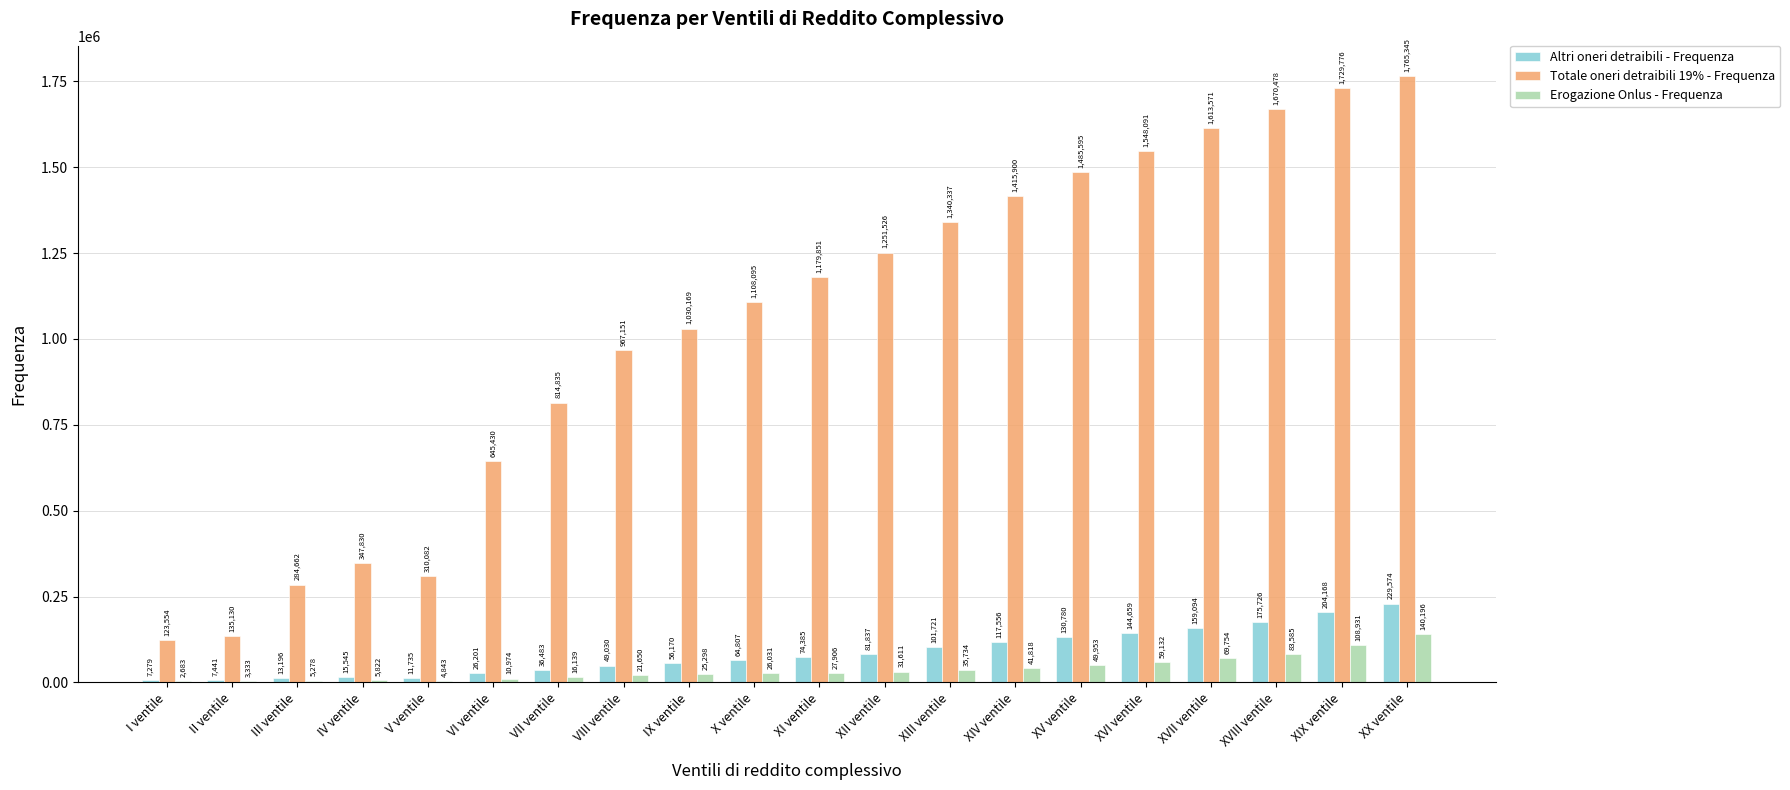

What value does the Totale oneri detraibili 19% - Frequenza series have at XV ventile?

1485595